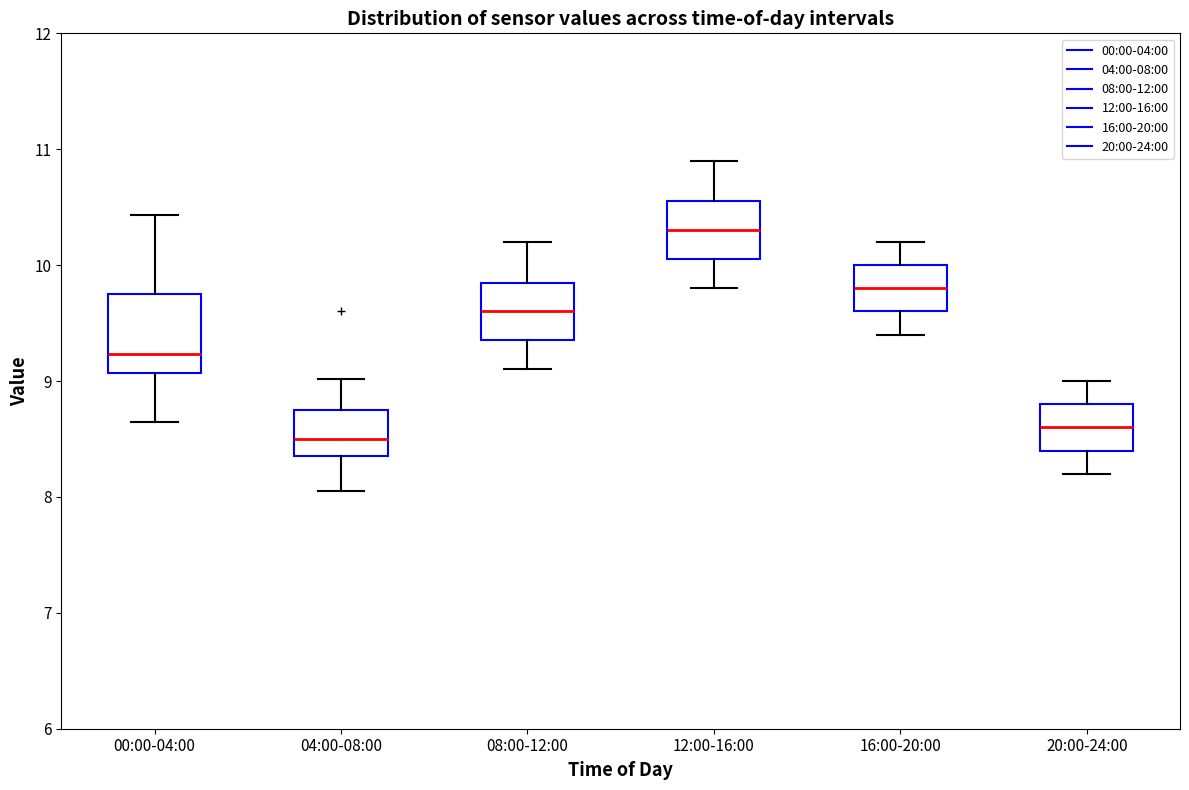

Reading left to right, read every box against the y-axis: the position of its median line, the range the box covers, and the ends of its whiskers. The values are not printed on the chart, so give them approximately, as read against the axis.

00:00-04:00: median 9.2, box 9.1 to 9.8, whiskers 8.7 to 10.4
04:00-08:00: median 8.5, box 8.4 to 8.8, whiskers 8.1 to 9.0
08:00-12:00: median 9.6, box 9.4 to 9.9, whiskers 9.1 to 10.2
12:00-16:00: median 10.3, box 10.1 to 10.6, whiskers 9.8 to 10.9
16:00-20:00: median 9.8, box 9.6 to 10.0, whiskers 9.4 to 10.2
20:00-24:00: median 8.6, box 8.4 to 8.8, whiskers 8.2 to 9.0